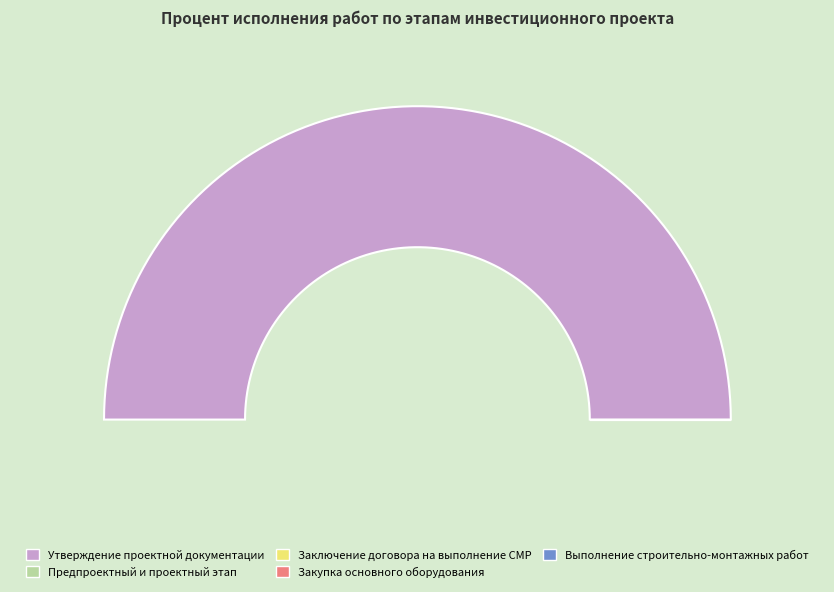

To the nearest percent, what is the average slice percentage?

20%